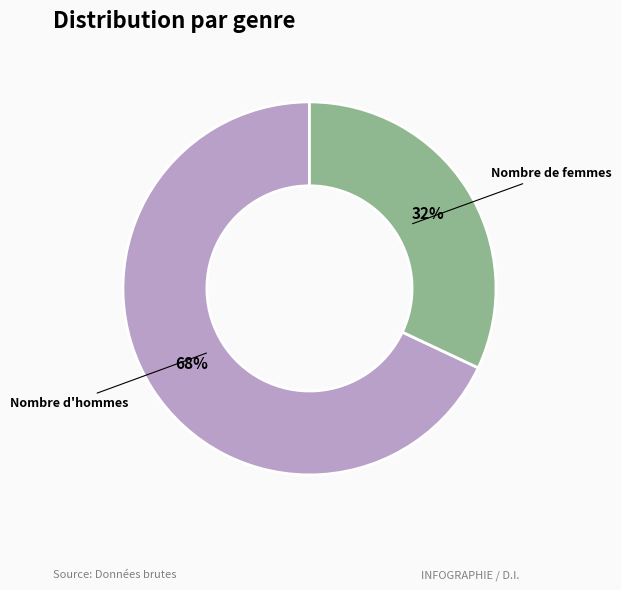

What percentage is the Nombre d'hommes slice, to the nearest percent?

68%